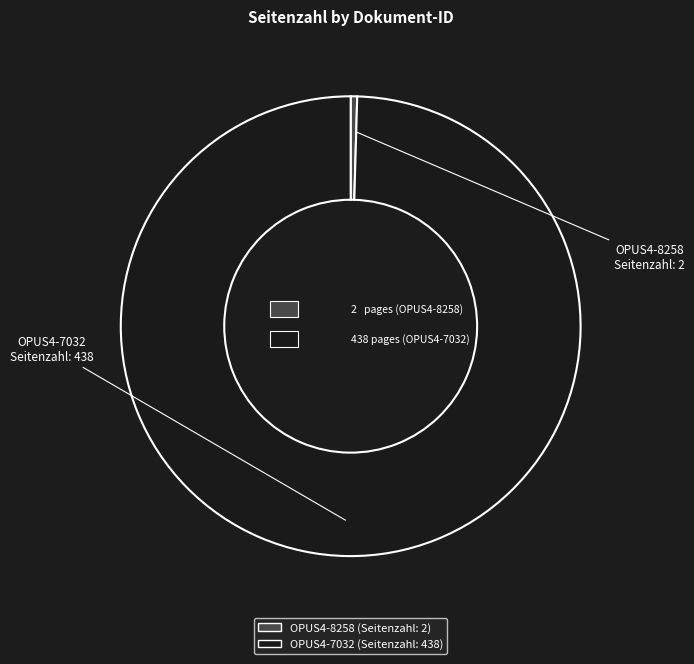

Rank the categories by value from lowest to highest.

OPUS4-8258, OPUS4-7032